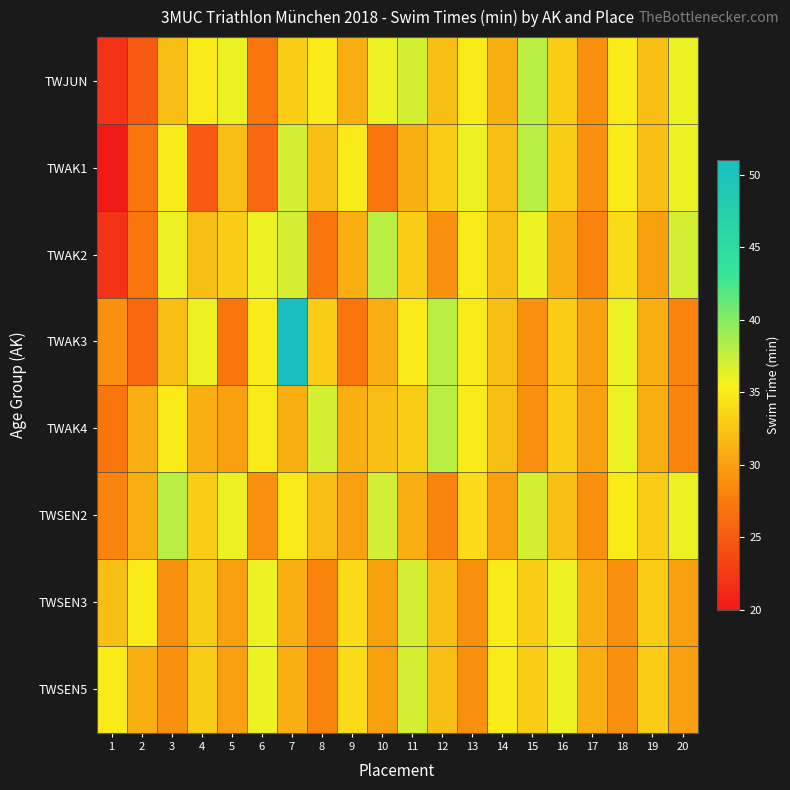

Which category has the highest value across all series?

7